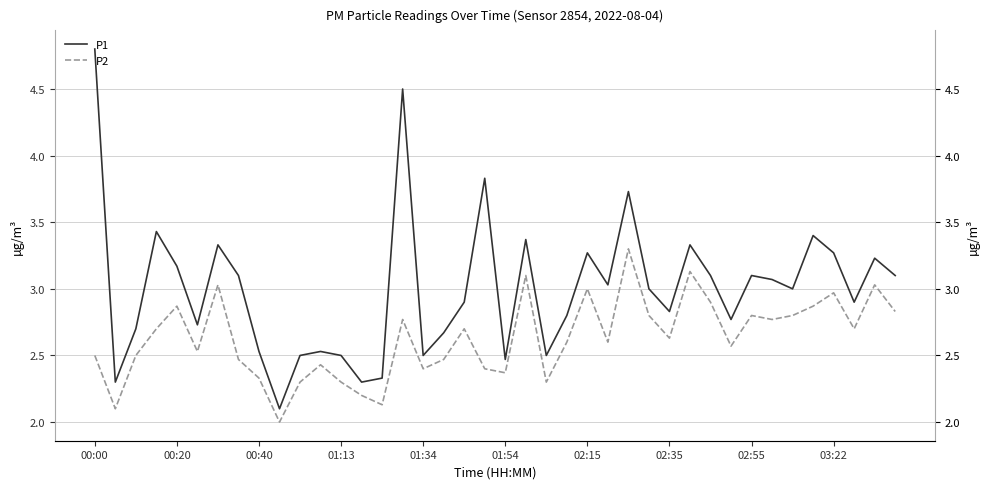

True or false: P2 and P1 cross at least once.

False